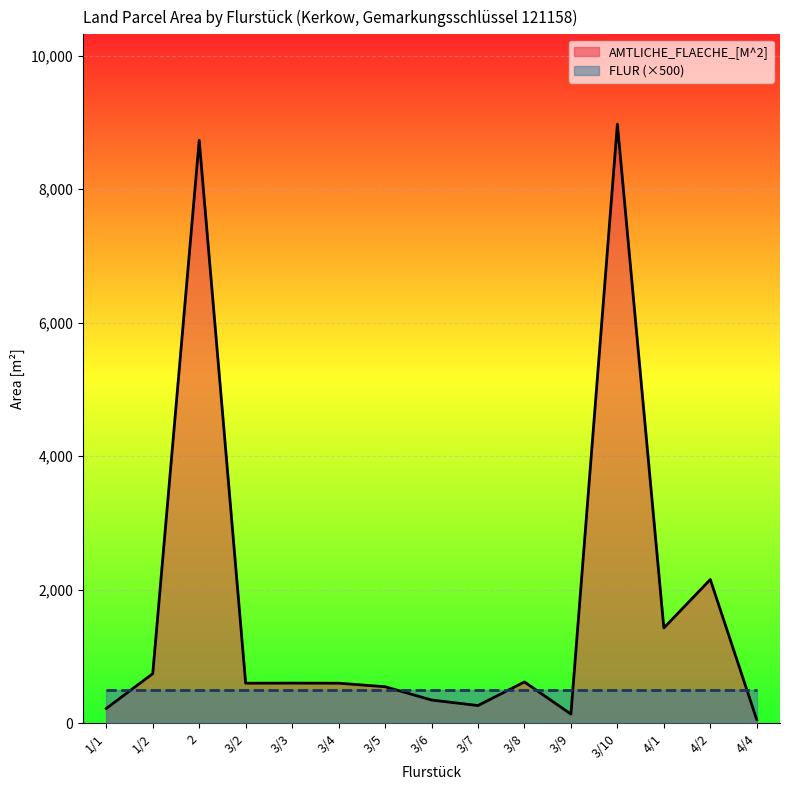

The chart shows a value of 221 at 1/1. True or false?

True